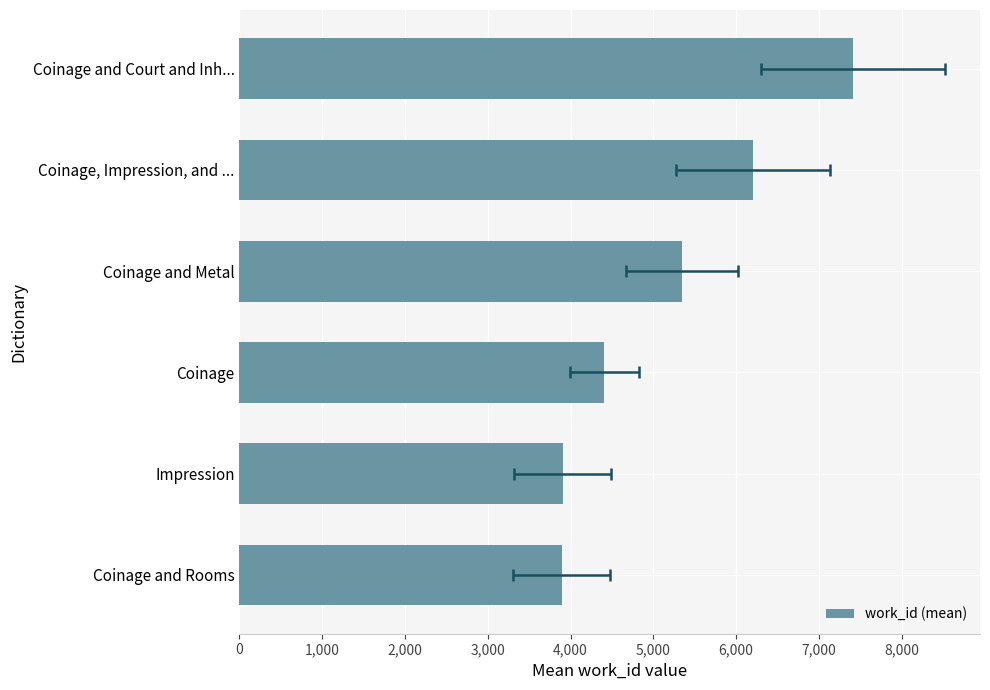

Count the number of data series in this chart.

1